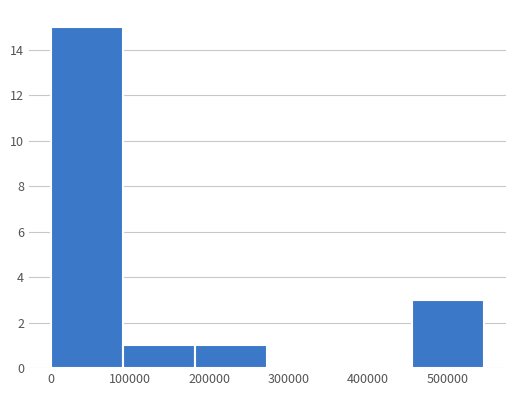

Reading left to right, list every bar in this chart as the range it spans on the x-axis followed by its height. Neither the bar edges nor the heights are printed on the chart, so give them approximately, as read against the axes.

0 to 90000: 15
90000 to 180000: 1
180000 to 270000: 1
270000 to 360000: 0
360000 to 460000: 0
460000 to 550000: 3